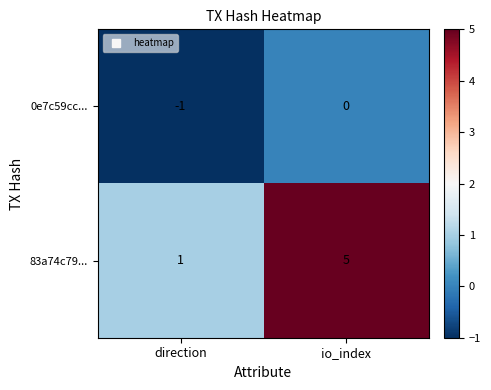

Reading left to right, extract all data points from this chart.

0e7c59cc...: direction=-1	io_index=0
83a74c79...: direction=1	io_index=5